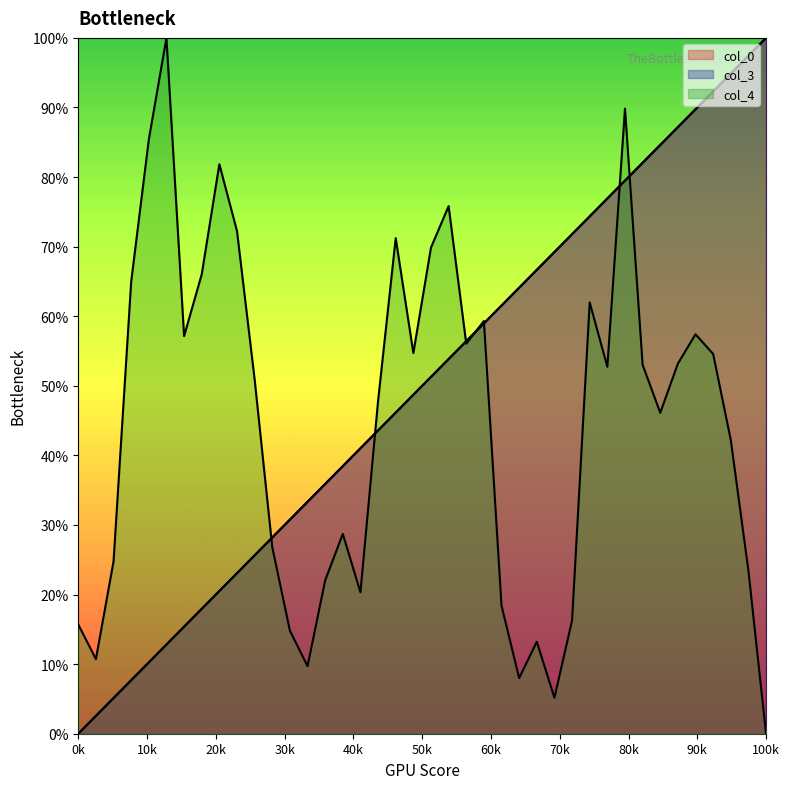

What is the value of the col_4 point at the 13th from the left?

0.1